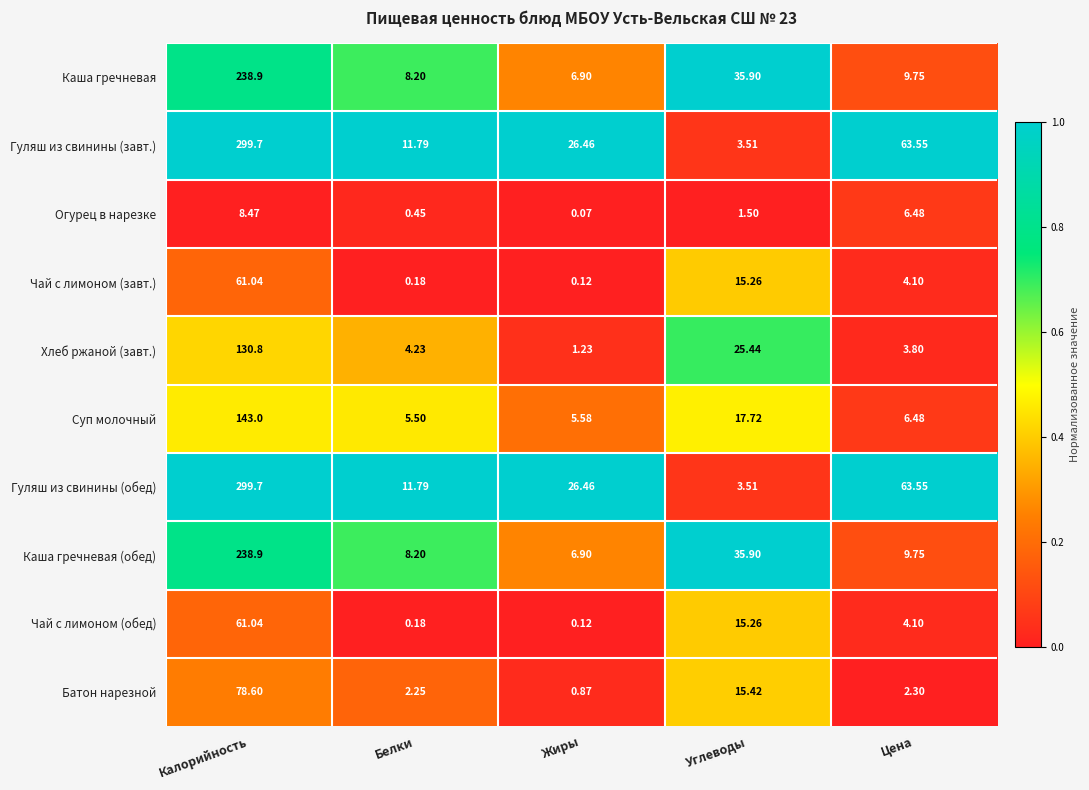

At how many categories does at least one series exceed 0?

5